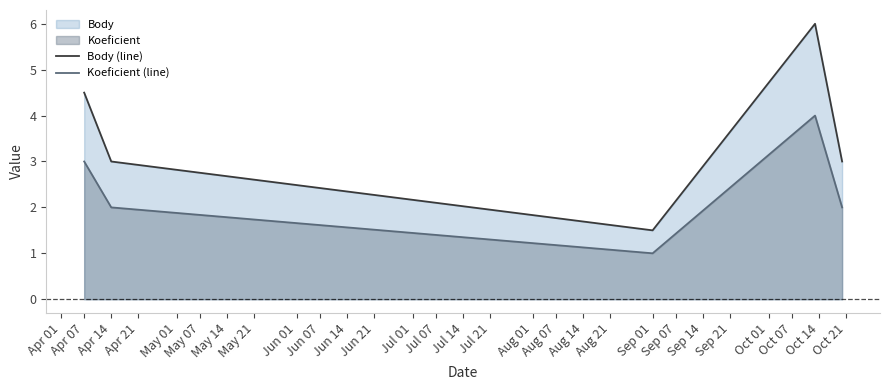

Count the number of data series in this chart.

2